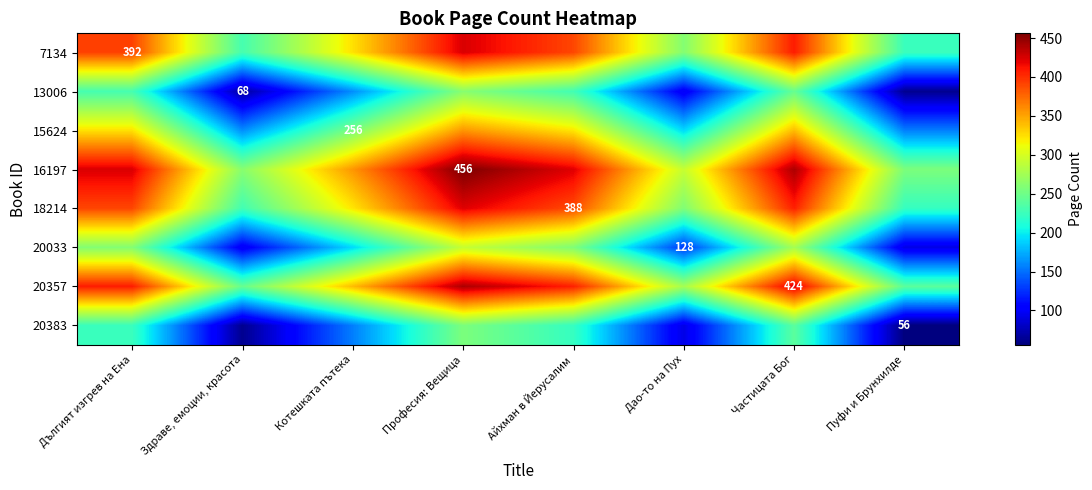

List the labels in order of 13006 value, largest first.

Професия: Вещица, Частицата Бог, Дългият изгрев на Ена, Айхман в Йерусалим, Котешката пътека, Дао-то на Пух, Здраве, емоции, красота, Пуфи и Брунхилде